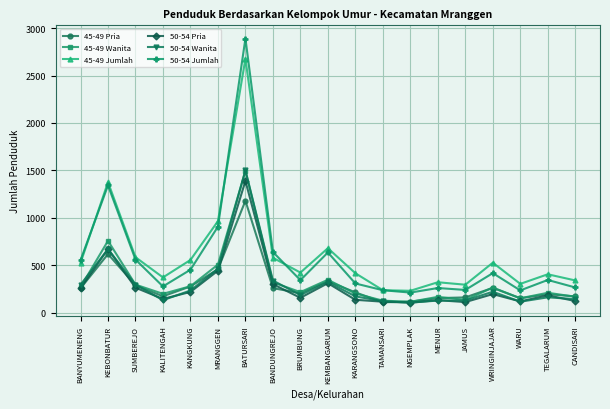

True or false: 50-54 Jumlah and 45-49 Wanita cross at least once.

False